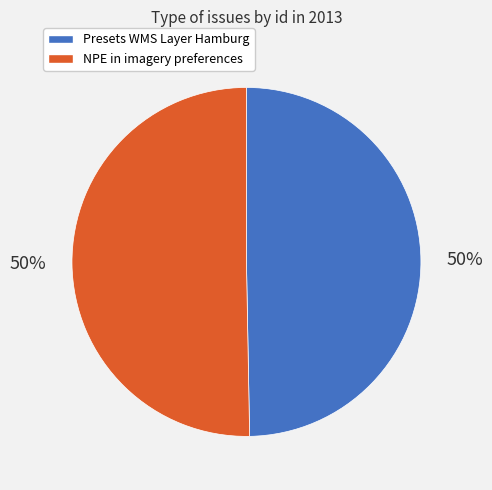

To the nearest percent, what portion does Presets WMS Layer Hamburg represent?

50%